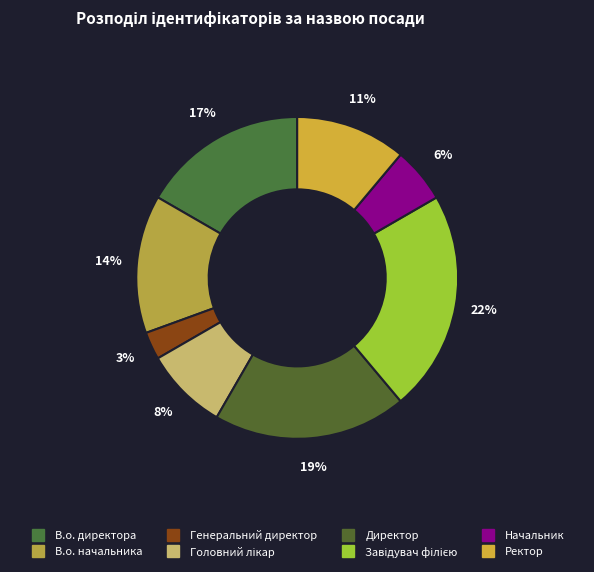

To the nearest percent, what is the combined percentage of В.о. директора and Завідувач філією?

39%